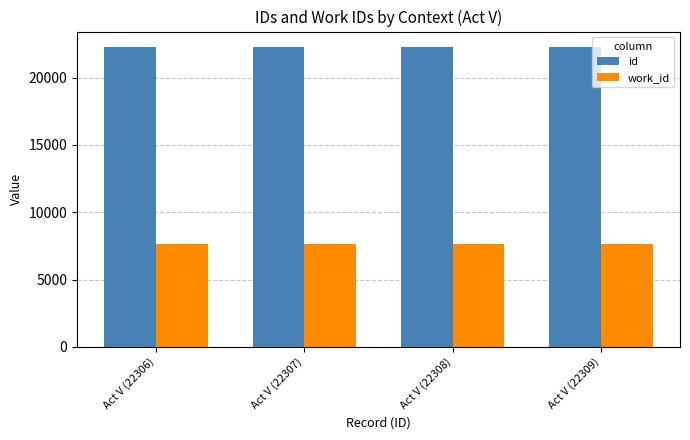

Is the value of id at Act V (22307) greater than the value of work_id at Act V (22309)?

Yes